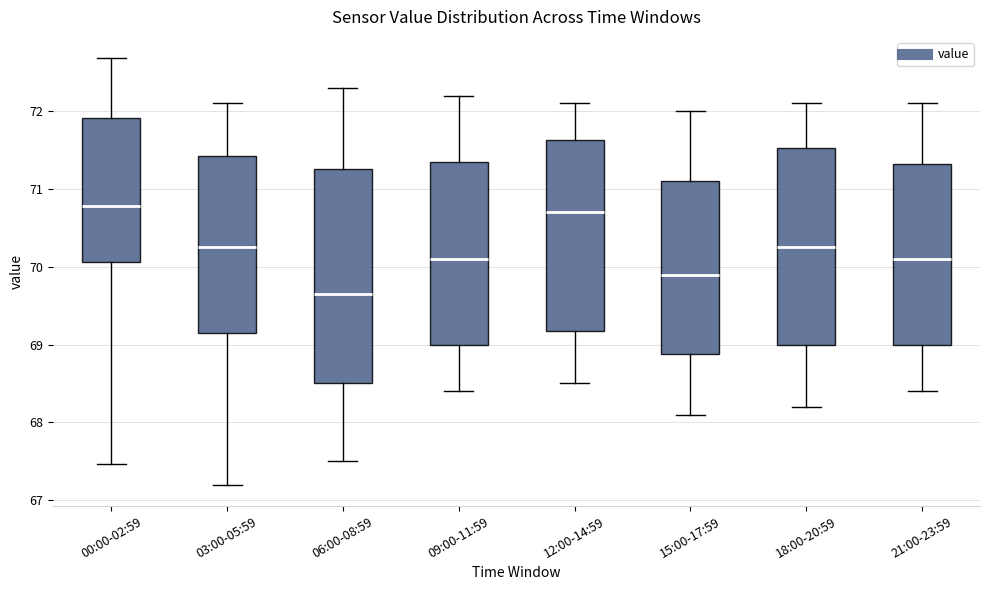

Which box's median line is the lowest?

06:00-08:59